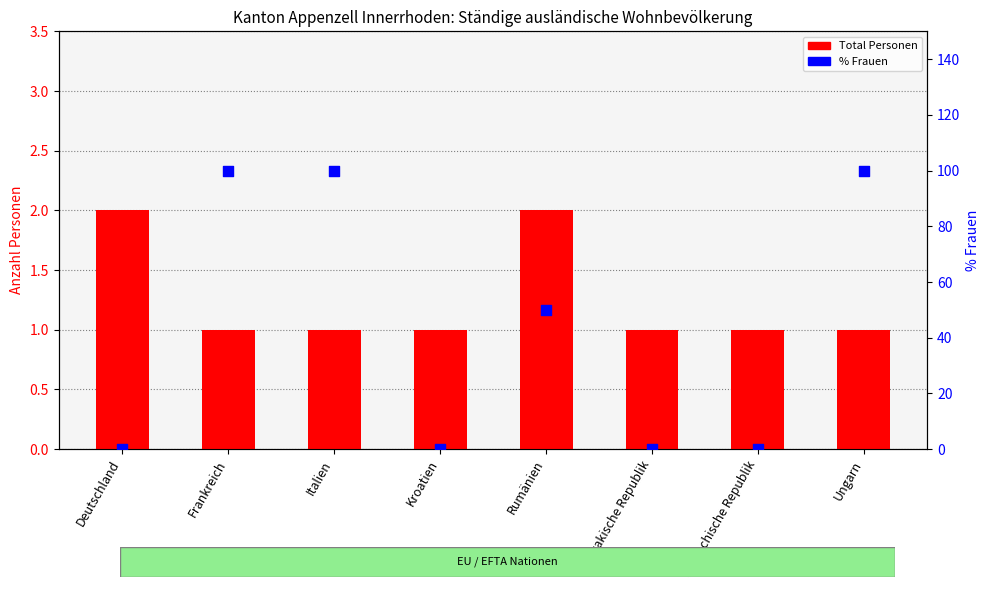

Which series has the largest Y range (max minus min)?

% Frauen